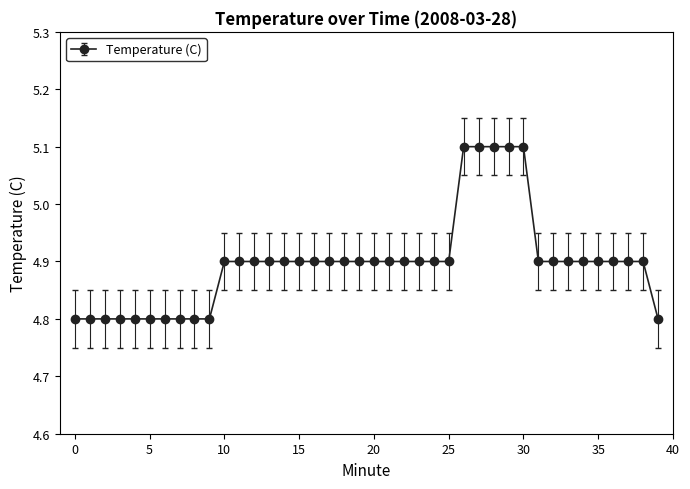

What is the average value?

4.9